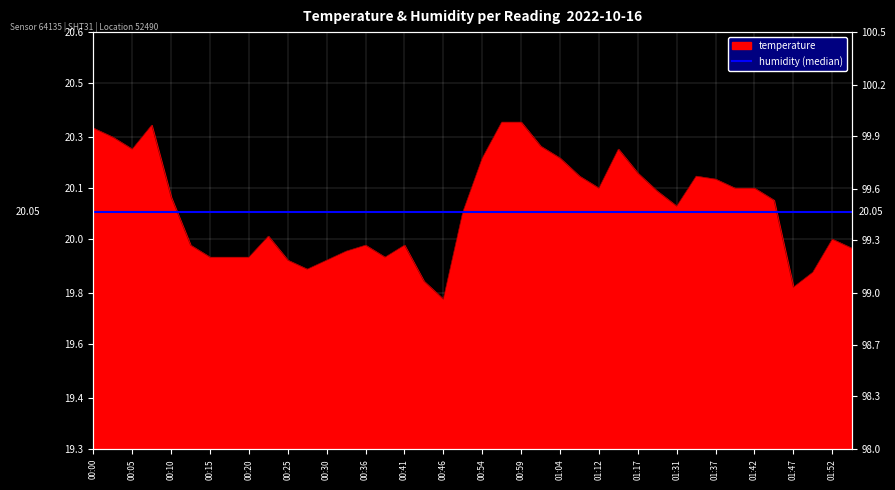

What is the label of the 30th point from the right?

00:25